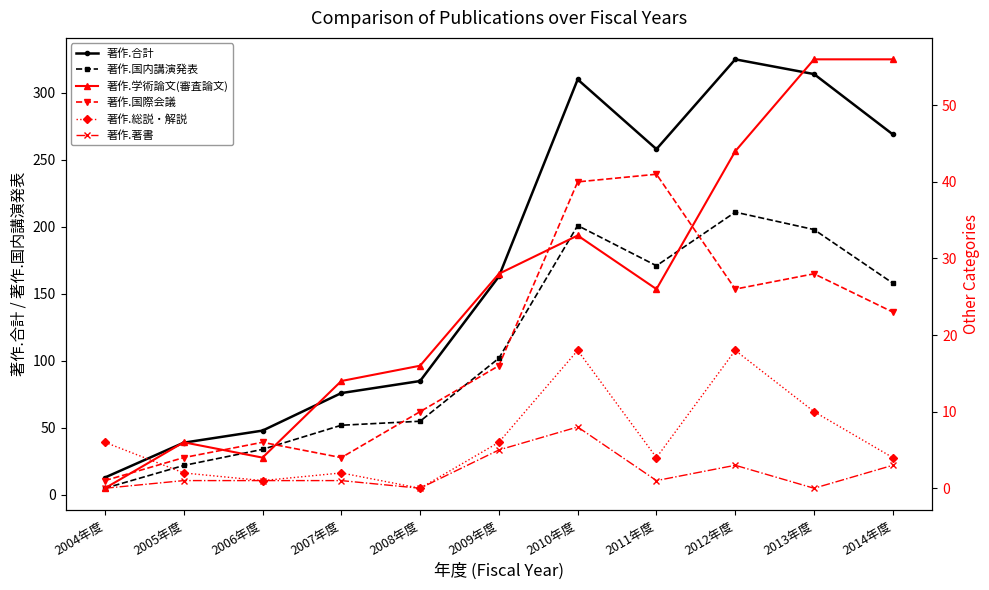

What are all the series names shown in the legend?

著作.合計, 著作.国内講演発表, 著作.学術論文(審査論文), 著作.国際会議, 著作.総説・解説, 著作.著書